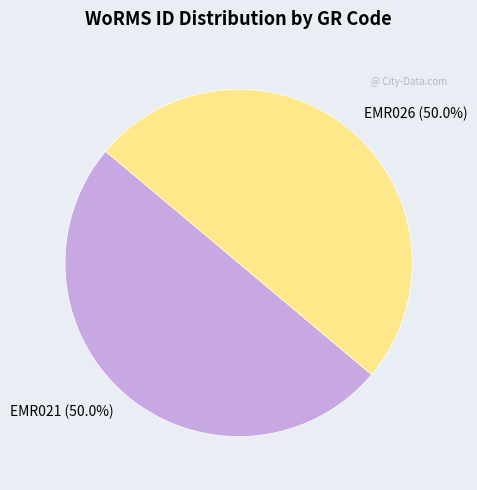

Approximately how many times larger is the value at EMR021 compared to EMR026?

1.0